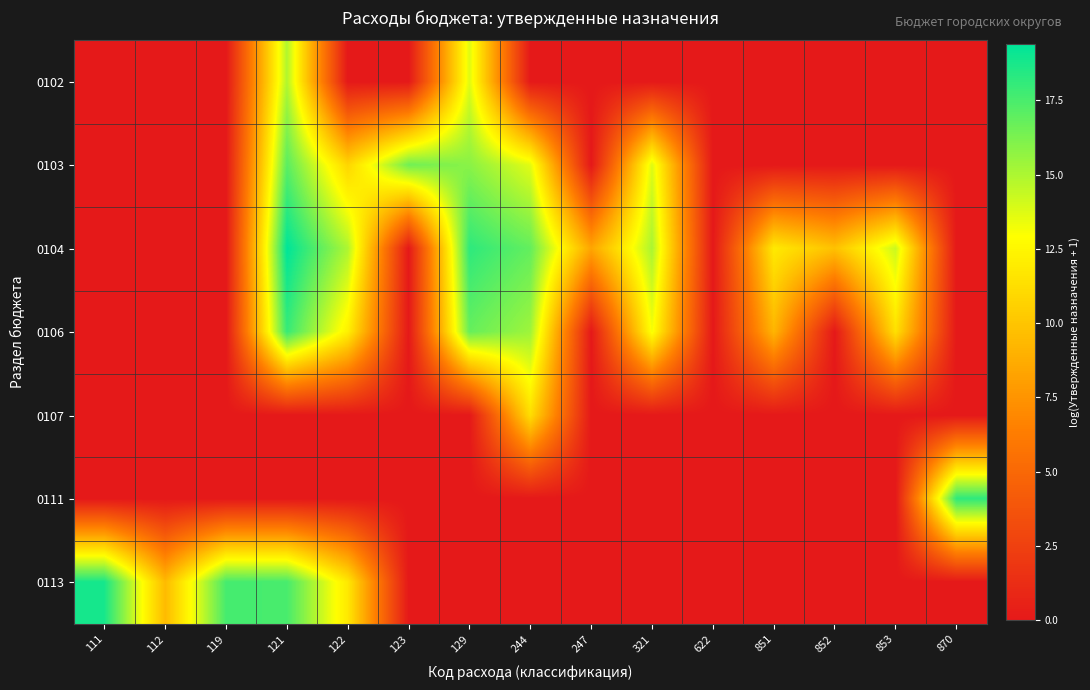

Reading right to left, transcribe all the data shown in this chart.

0102: 870=0.0	853=0.0	852=0.0	851=0.0	622=0.0	321=0.0	247=0.0	244=0.0	129=13.7	123=0.0	122=0.0	121=14.9	119=0.0	112=0.0	111=0.0
0103: 870=0.0	853=0.0	852=0.0	851=0.0	622=0.0	321=13.8	247=0.0	244=13.6	129=15.9	123=16.5	122=10.8	121=17.1	119=0.0	112=0.0	111=0.0
0104: 870=0.0	853=14.3	852=9.8	851=11.8	622=0.0	321=15.1	247=8.4	244=16.8	129=18.2	123=0.0	122=15.0	121=19.4	119=0.0	112=0.0	111=0.0
0106: 870=0.0	853=11.4	852=0.0	851=9.2	622=0.0	321=13.1	247=0.0	244=15.4	129=16.8	123=0.0	122=12.2	121=18.0	119=0.0	112=0.0	111=0.0
0107: 870=0.0	853=0.0	852=0.0	851=0.0	622=0.0	321=0.0	247=0.0	244=11.3	129=0.0	123=0.0	122=0.0	121=0.0	119=0.0	112=0.0	111=0.0
0111: 870=18.2	853=0.0	852=0.0	851=0.0	622=0.0	321=0.0	247=0.0	244=0.0	129=0.0	123=0.0	122=0.0	121=0.0	119=0.0	112=0.0	111=0.0
0113: 870=0.0	853=0.0	852=0.0	851=0.0	622=0.0	321=0.0	247=0.0	244=0.0	129=0.0	123=0.0	122=11.8	121=17.6	119=17.6	112=9.5	111=18.8